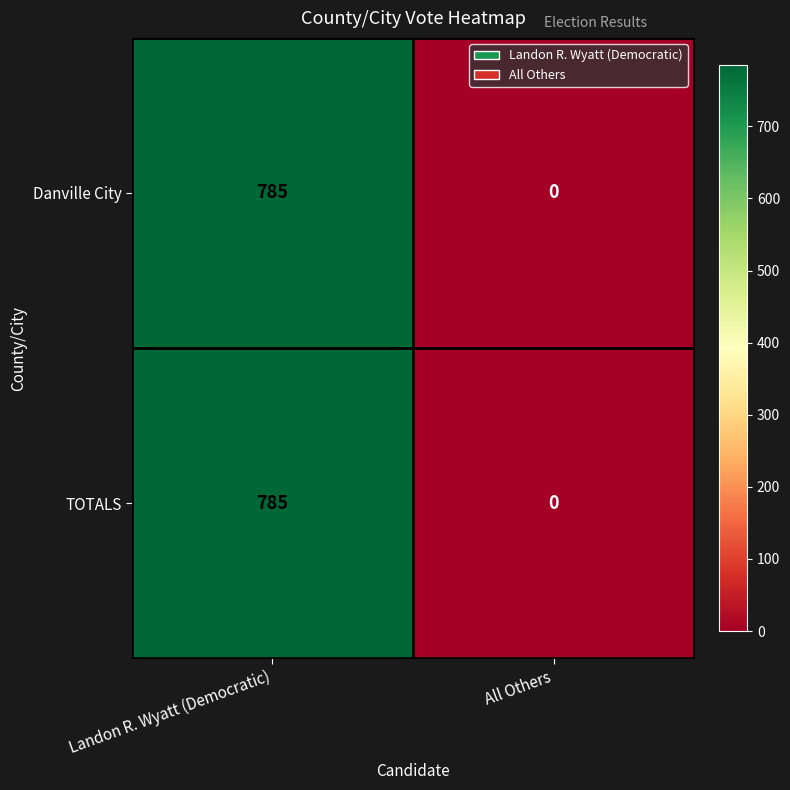

Reading left to right, extract all data points from this chart.

Danville City: Landon R. Wyatt (Democratic)=785	All Others=0
TOTALS: Landon R. Wyatt (Democratic)=785	All Others=0